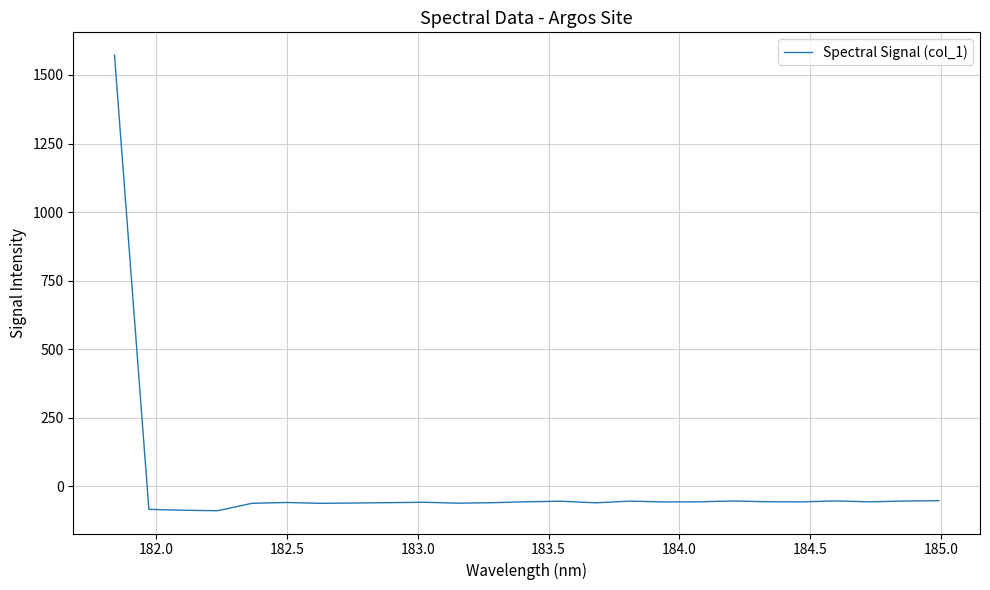

What is the difference between the maximum and minimum values?

1662.5